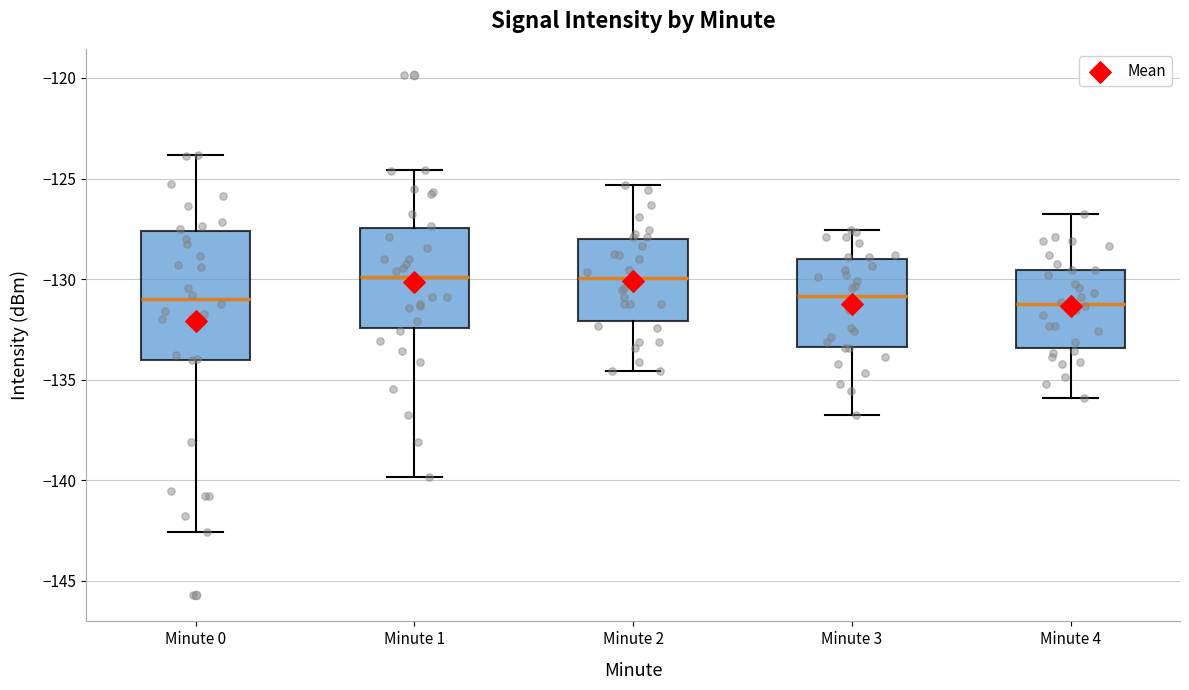

Which box is the tallest, from its lower edge to its upper edge?

Minute 0